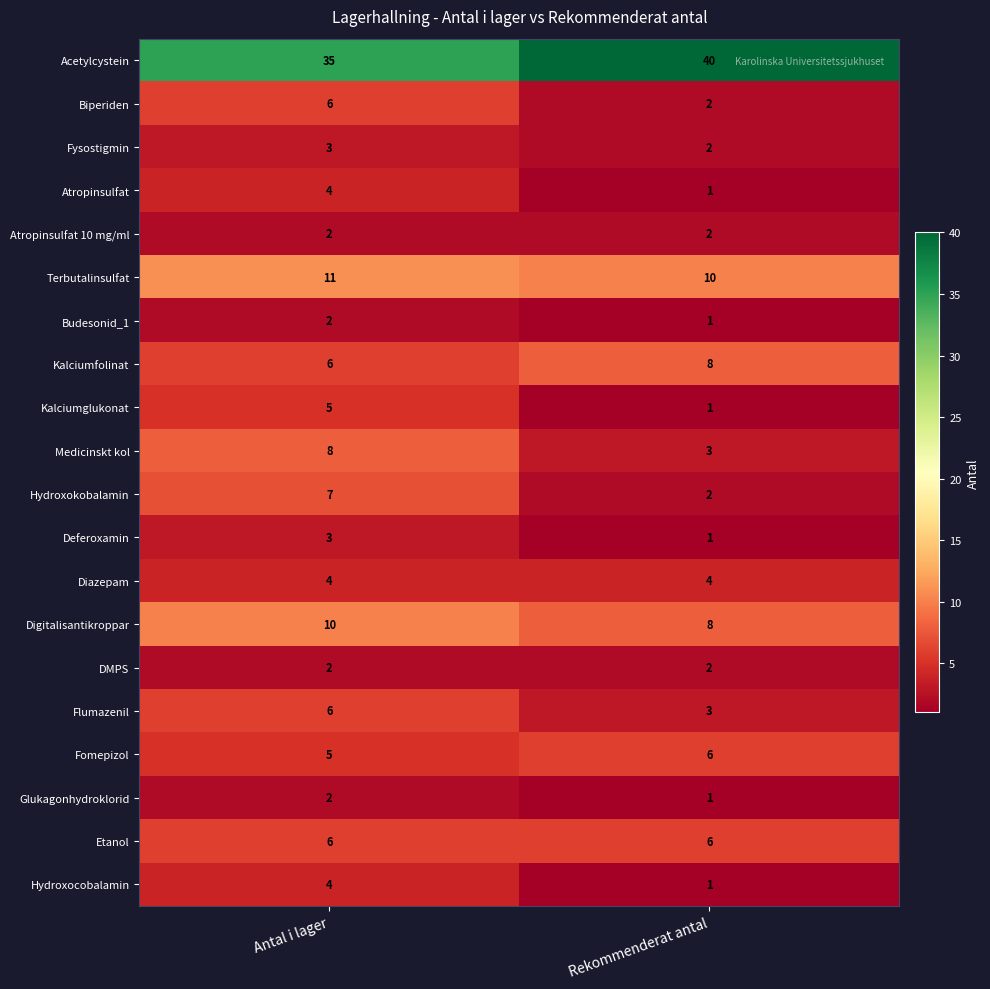

Rank the categories by Biperiden value from highest to lowest.

Antal i lager, Rekommenderat antal